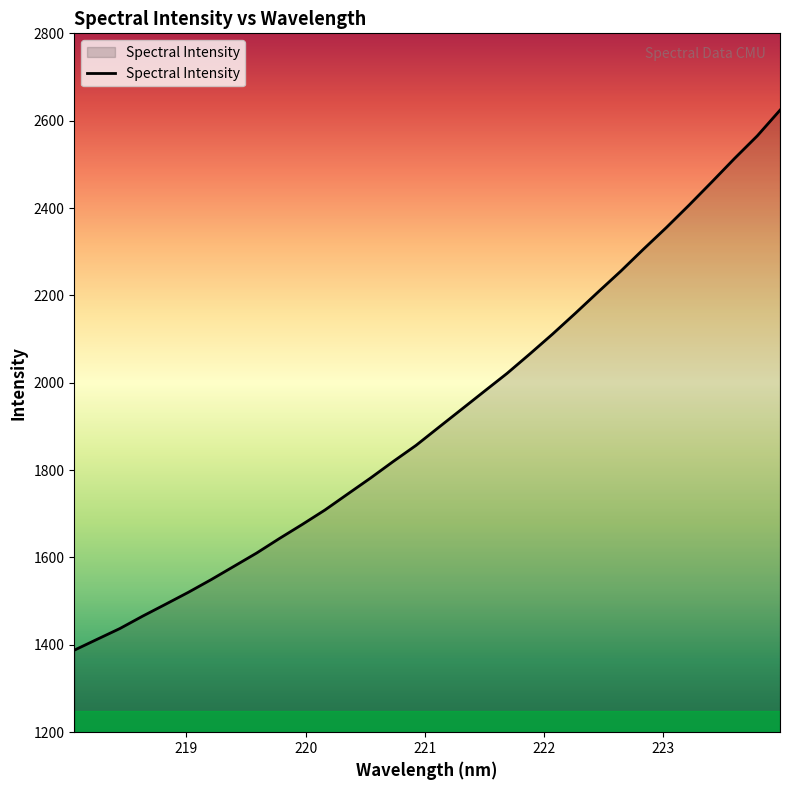

What is the difference between the maximum and minimum values?

1236.3